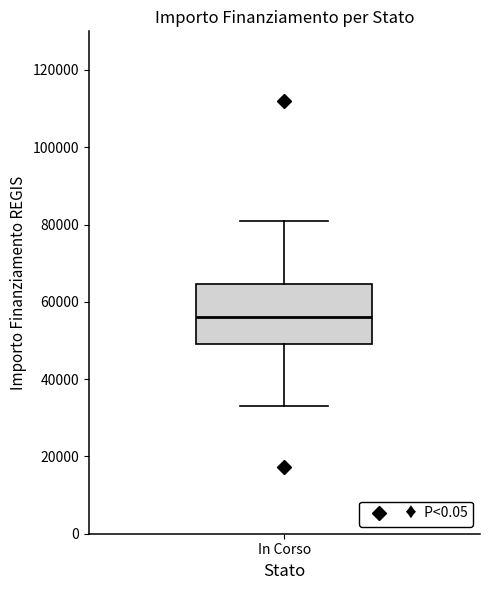

Transcribe this box plot: give where the median line is, the range the box spans, and where the two whiskers end, as read against the y-axis. The values are not printed on the chart, so give them approximately, as read against the axis.

median 56000, box 50000 to 64000, whiskers 32000 to 80000